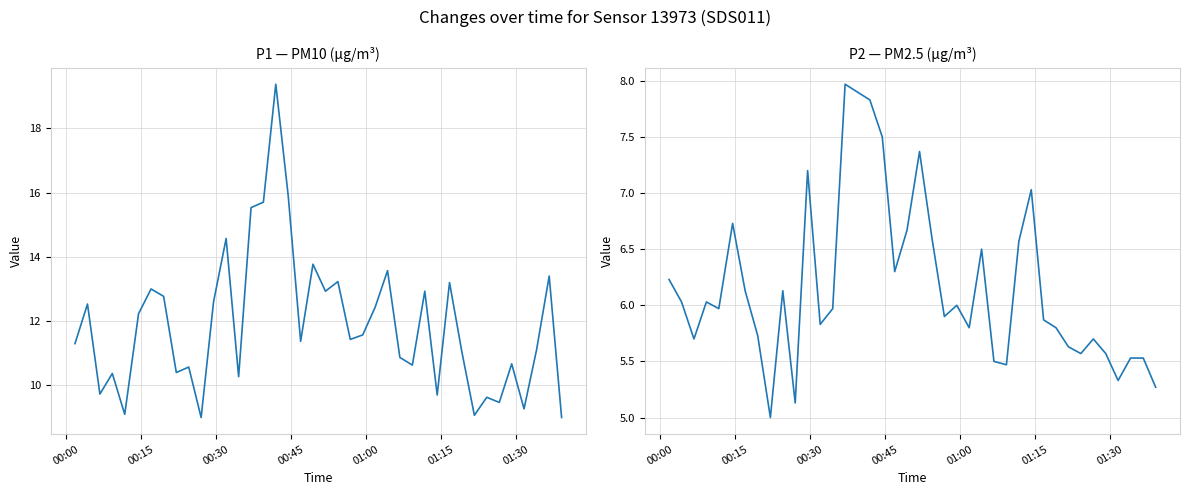

What are all the series names shown in the legend?

P1, P2